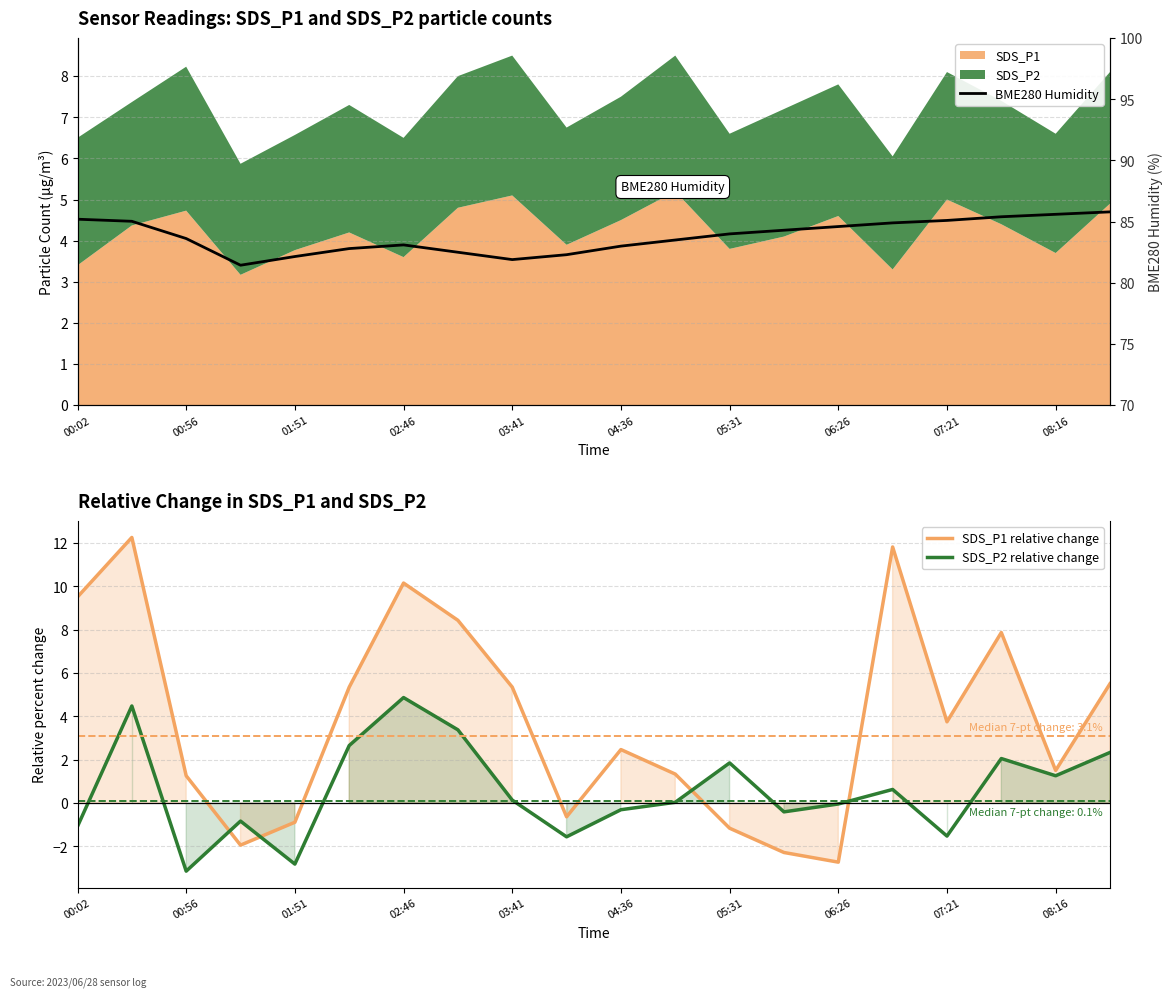

How many negative values does the SDS_P2 relative change series have?

9